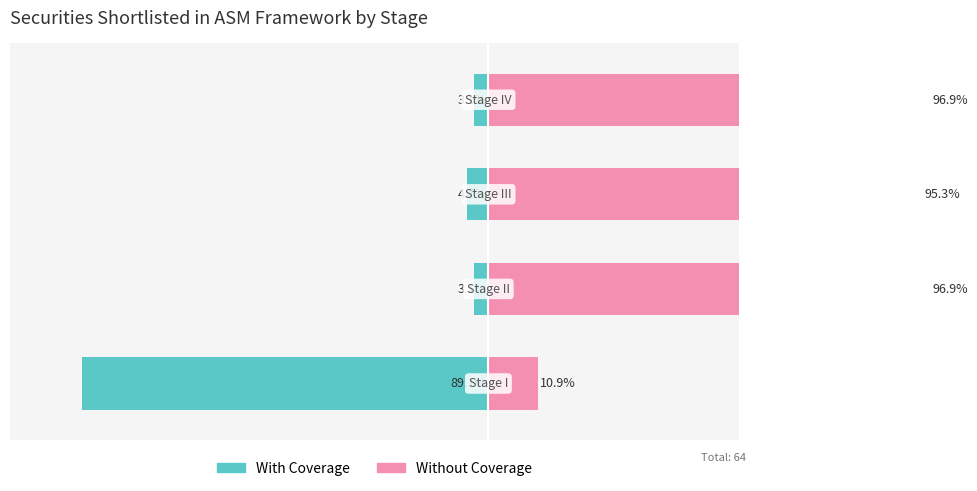

Does the chart contain stacked bars?

No